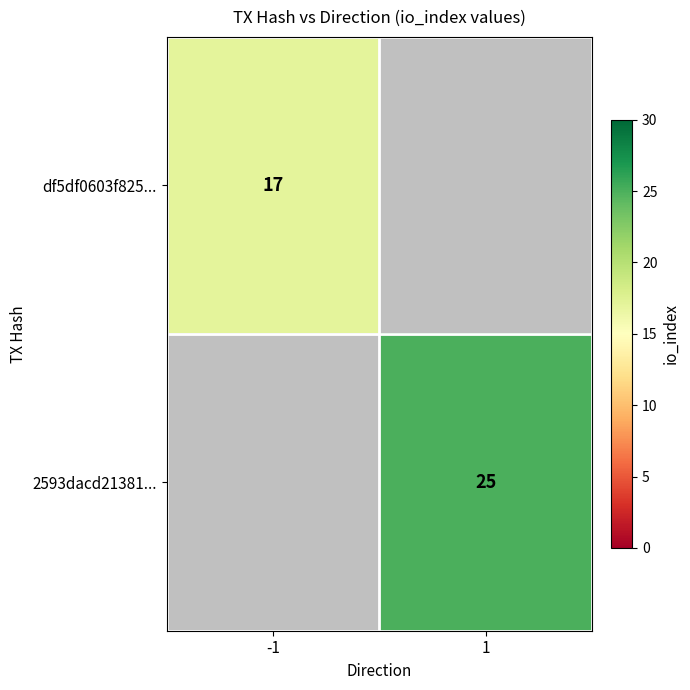

At how many categories does at least one series exceed 20?

1